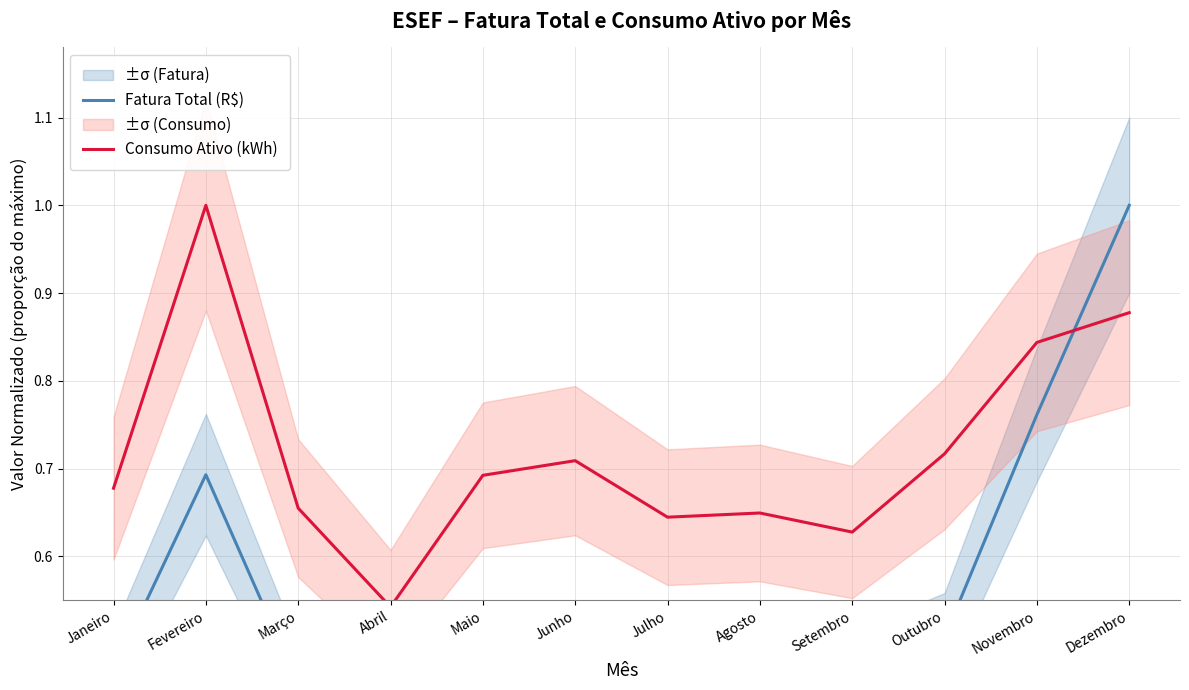

Which series changed the most between Janeiro and Abril?

Consumo Ativo (kWh)